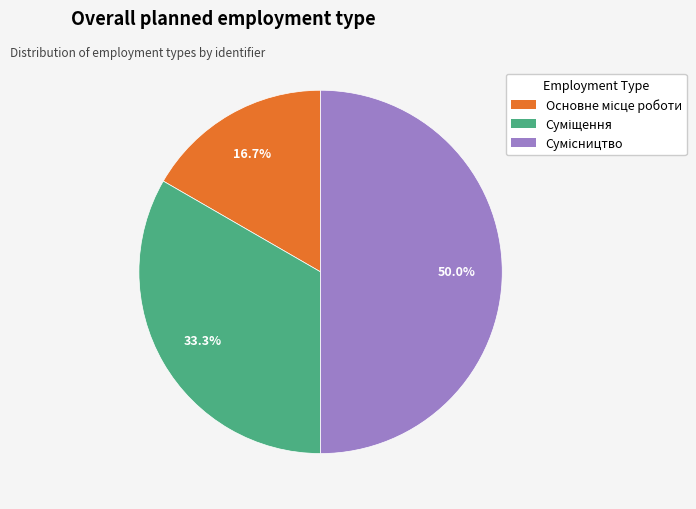

To the nearest percent, what percentage of the pie is Сумісництво?

50%